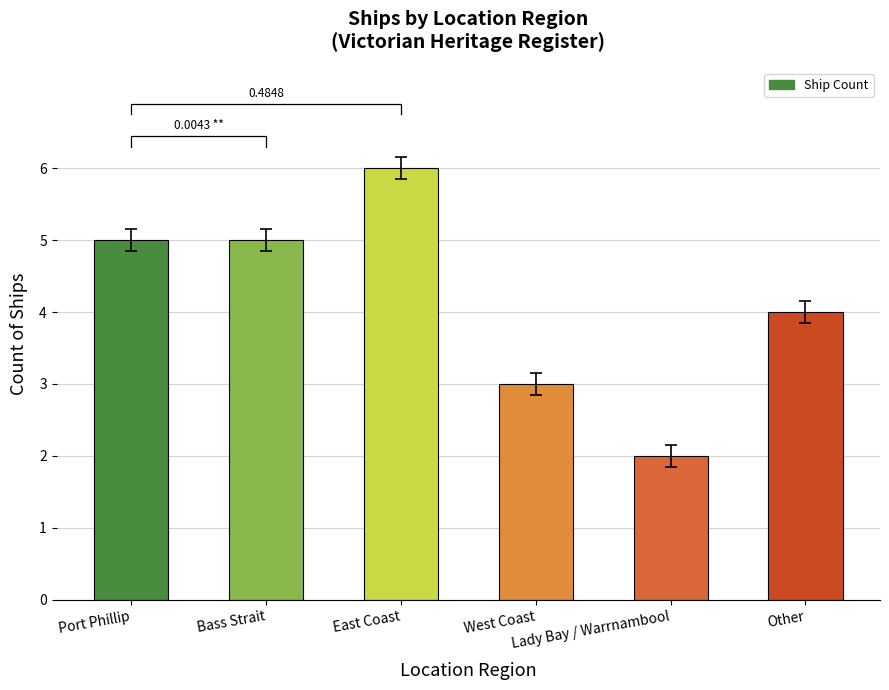

What is the average value?

4